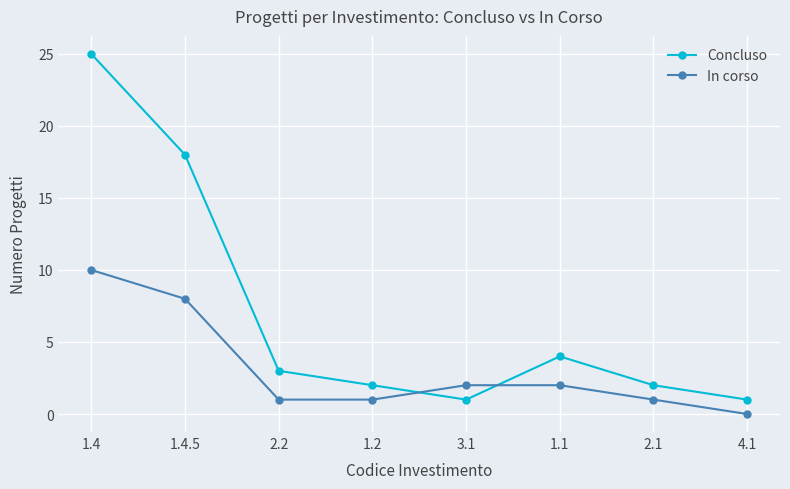

What is the sum of the Concluso values at 1.4 and 2.2?

28